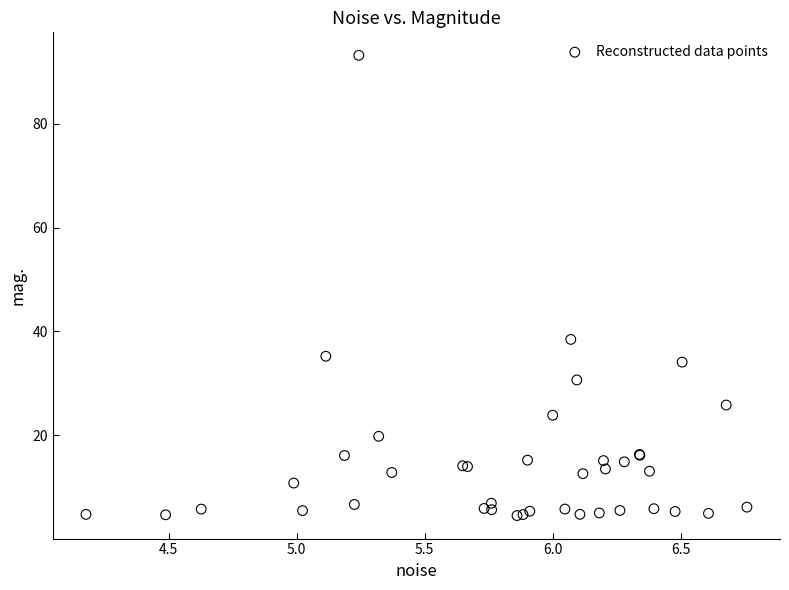

What Y value in the scatter plot is closest to 48?

38.4